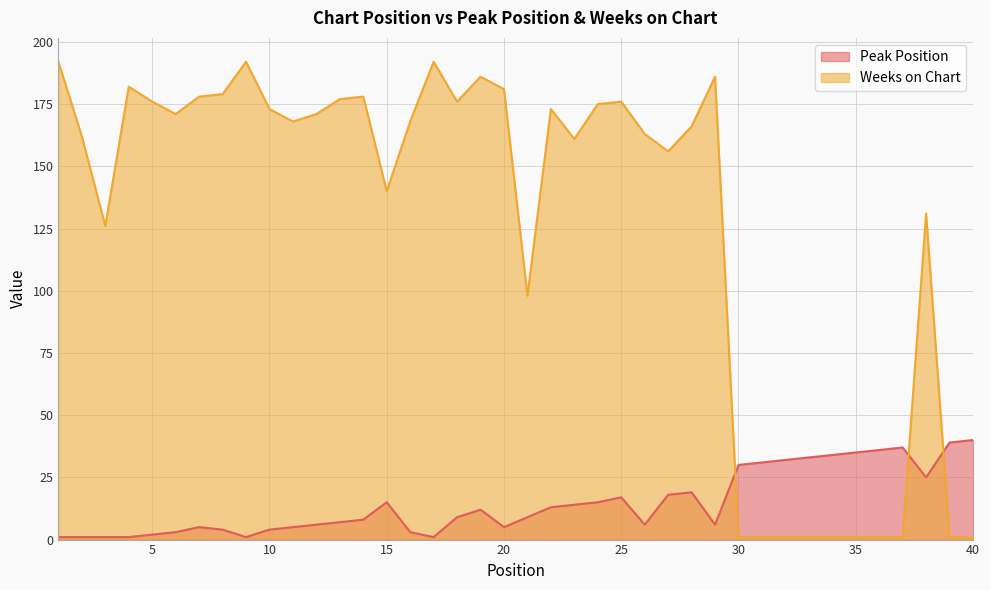

Which series has the largest total across all categories?

Weeks on Chart